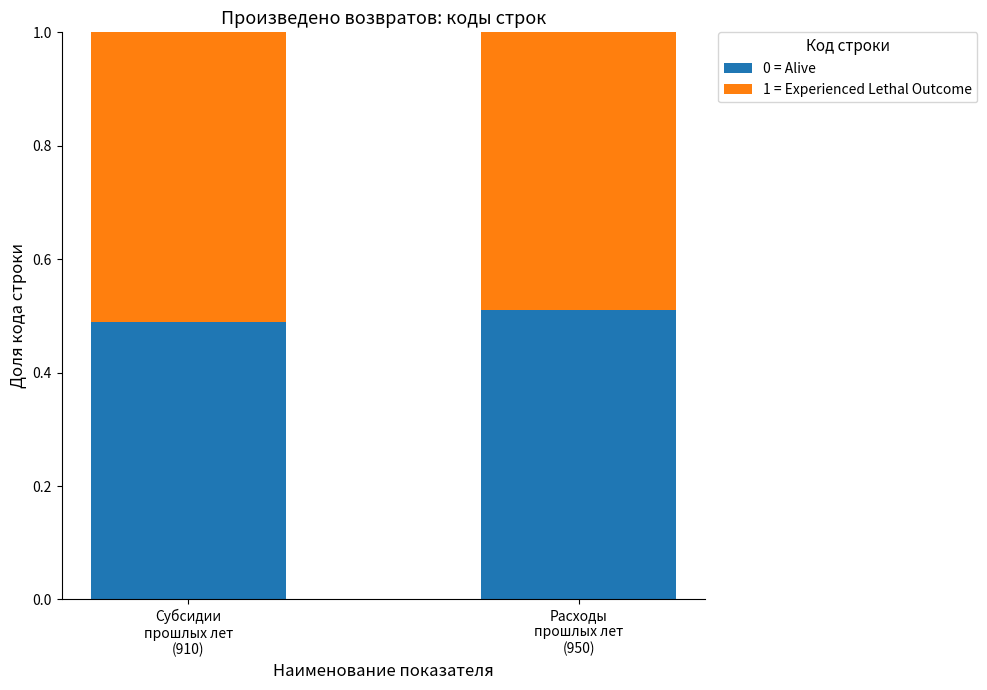

What is the sum of all 0 = Alive values?

1.0